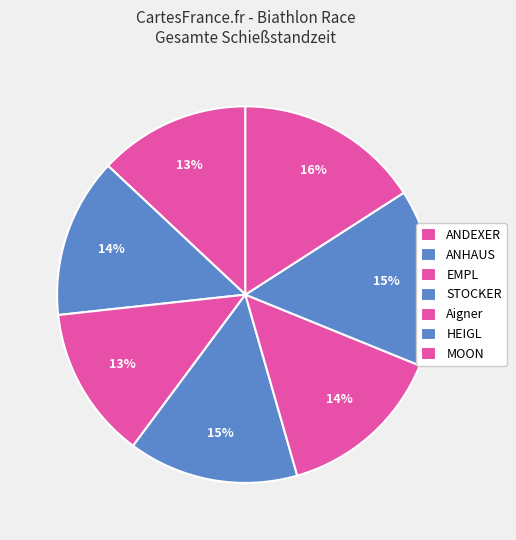

True or false: STOCKER accounts for 1% of the total.

False